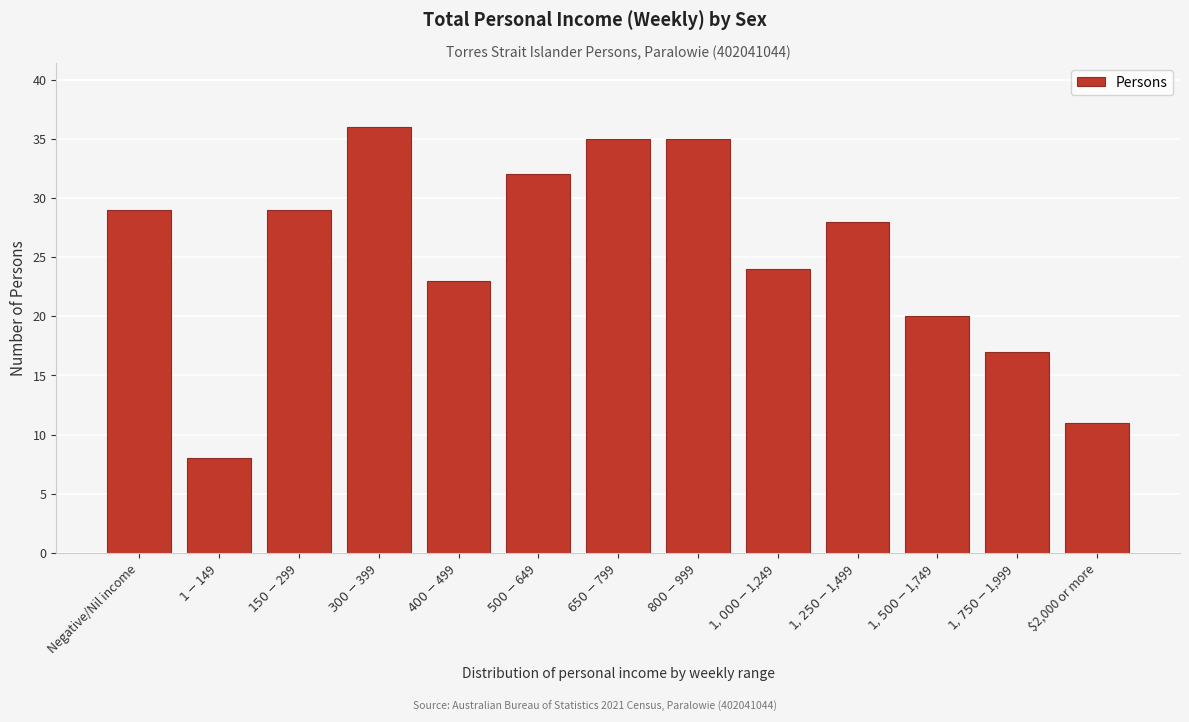

Reading left to right, extract all data points from this chart.

29	8	29	36	23	32	35	35	24	28	20	17	11